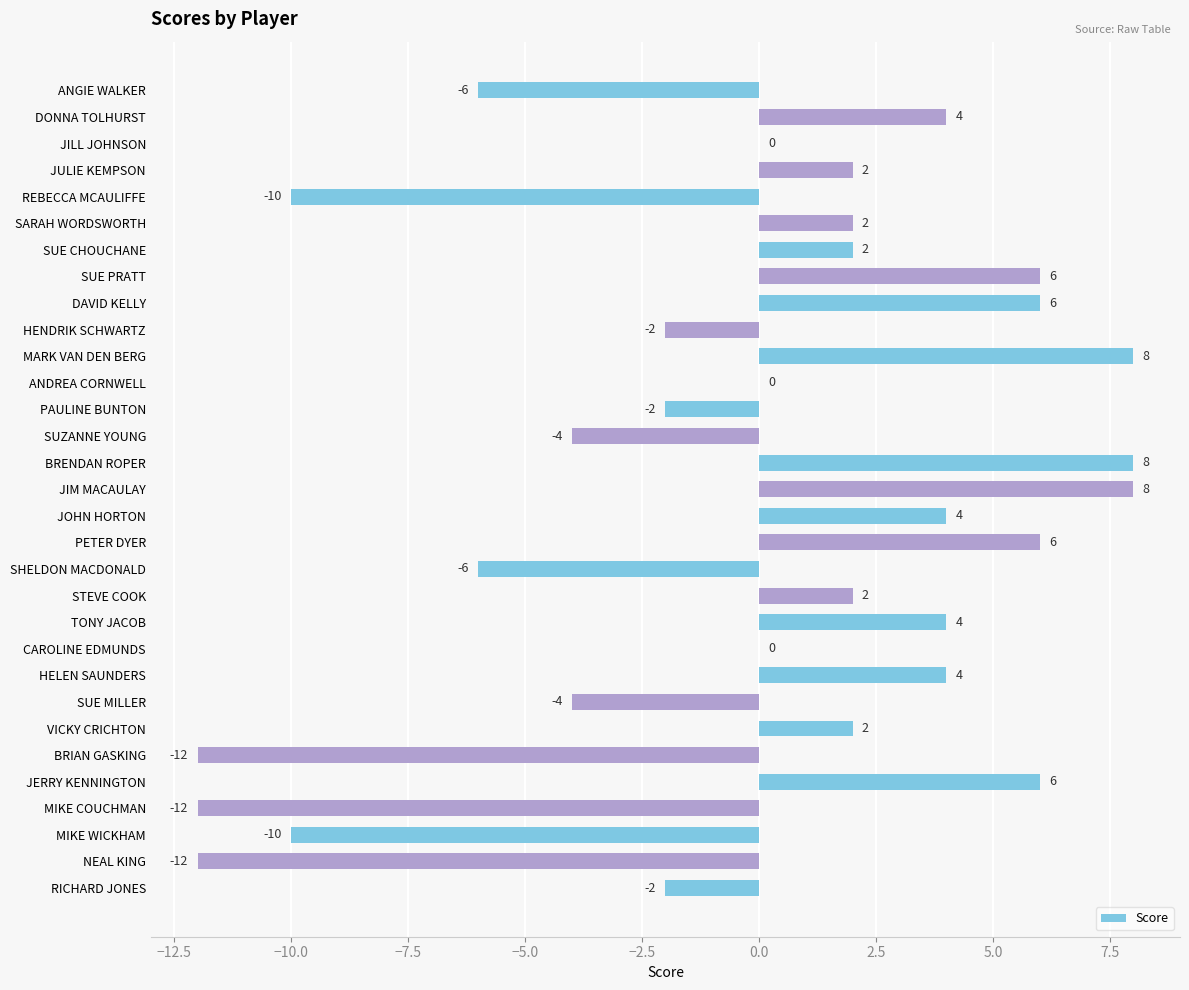

What is the greatest value displayed?

8